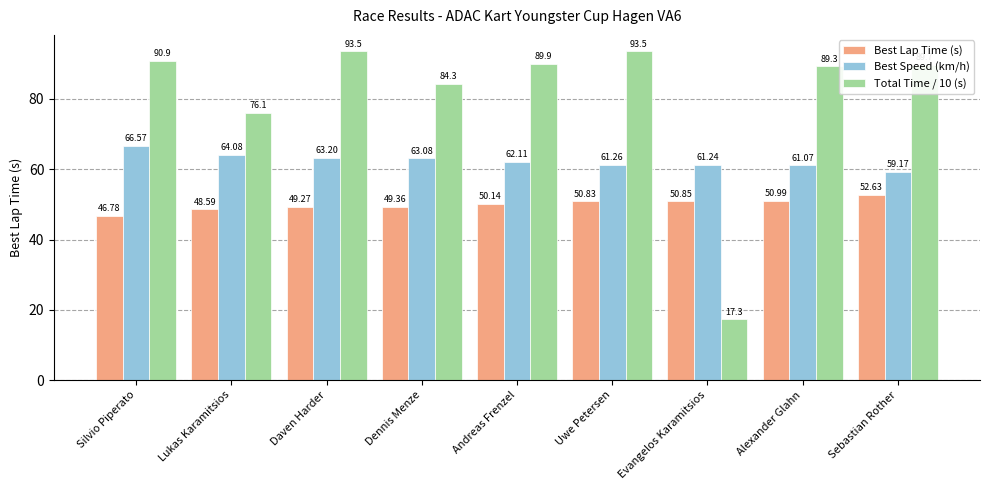

Where is Best Speed (km/h) nearest to the value 62?

Andreas Frenzel